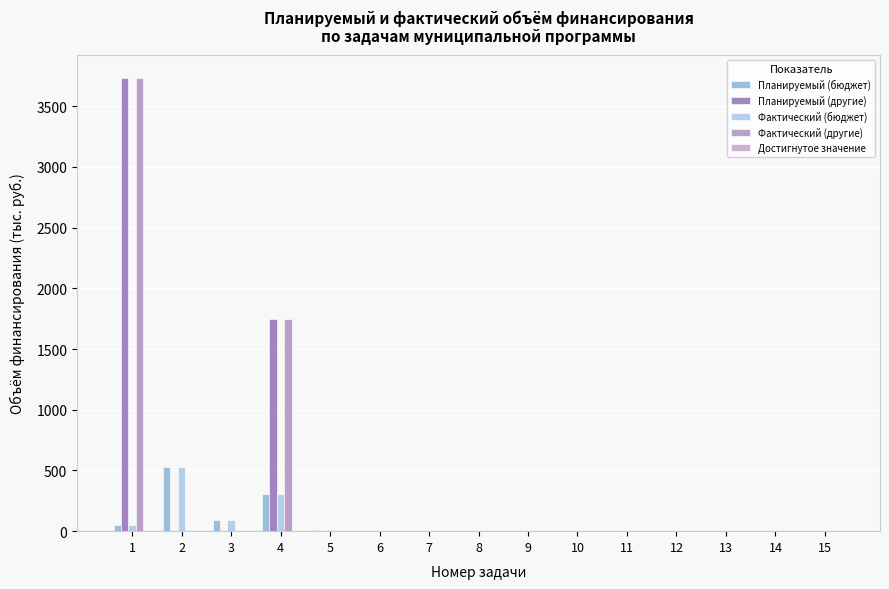

Is the value of Планируемый (другие) at 15 greater than the value of Достигнутое значение at 4?

No